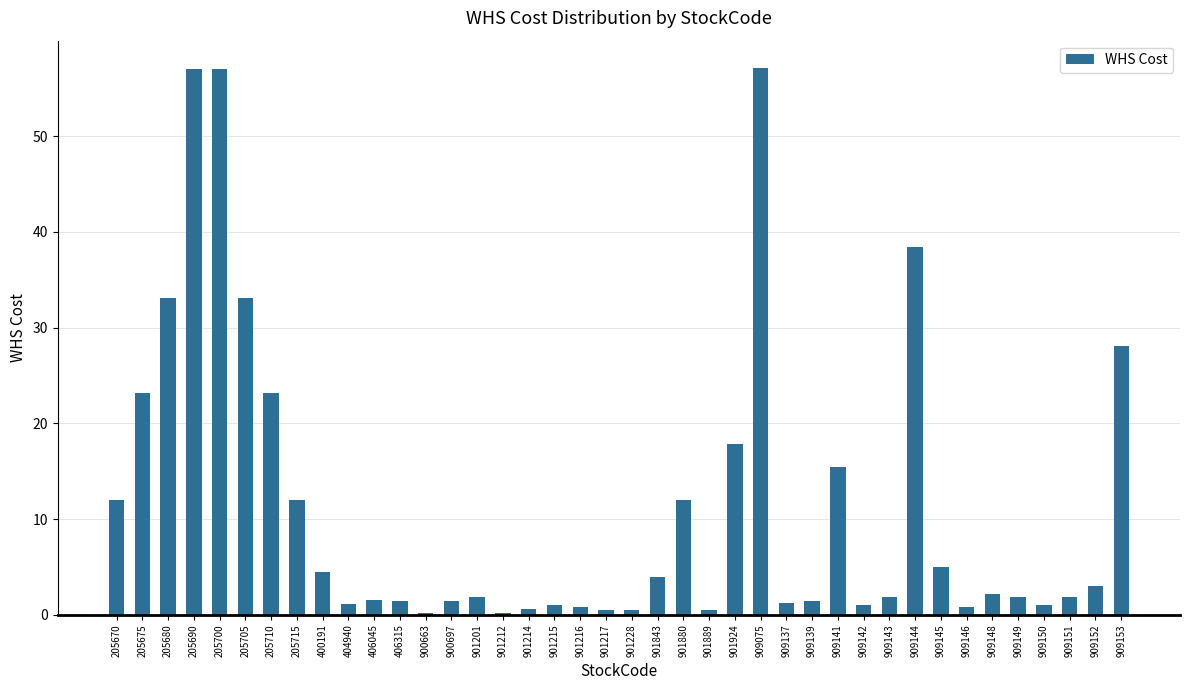

Approximately how many times larger is the value at 205675 compared to 909137?

18.5